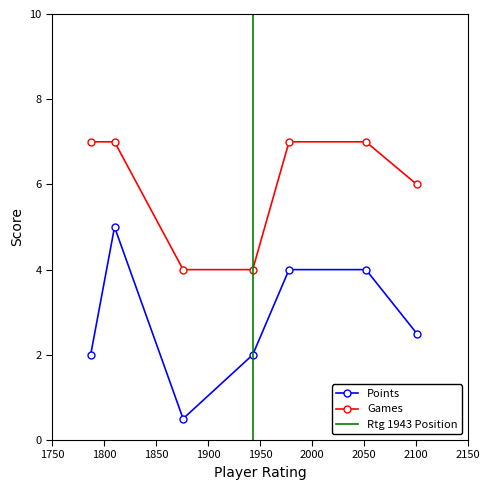

What is the lowest value of the Games series?

4.0